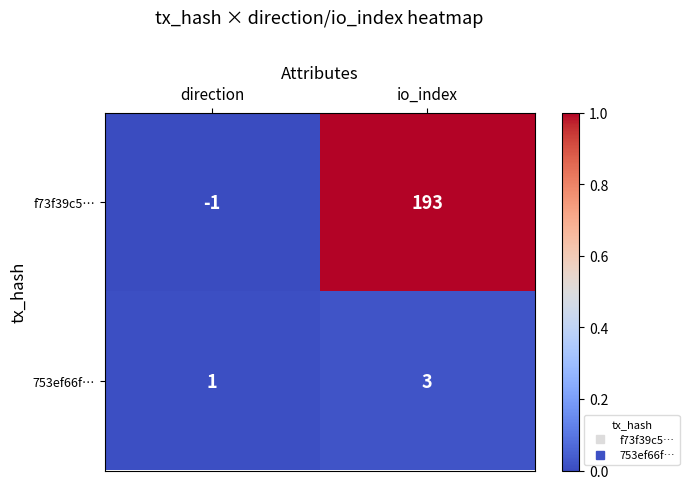

Which series has the largest range (max minus min)?

f73f39c5…